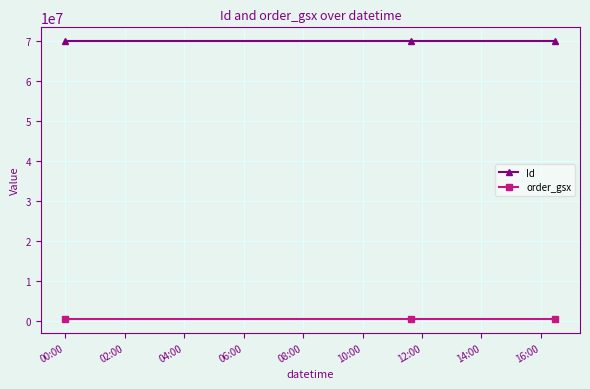

What is the average value of the order_gsx series?

524521